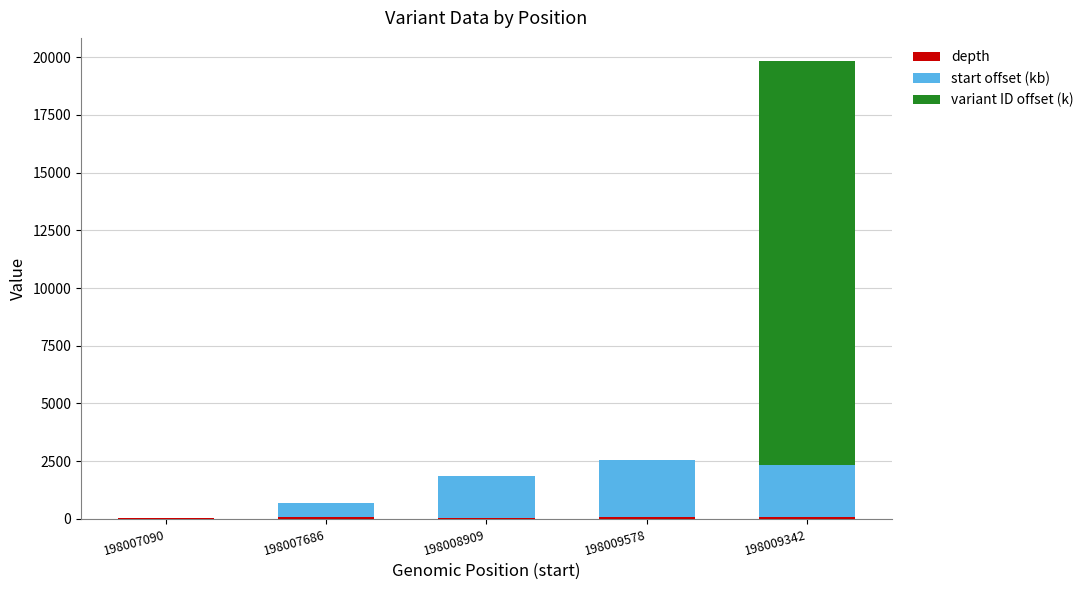

At which category is the sum across all series the highest?

198009342